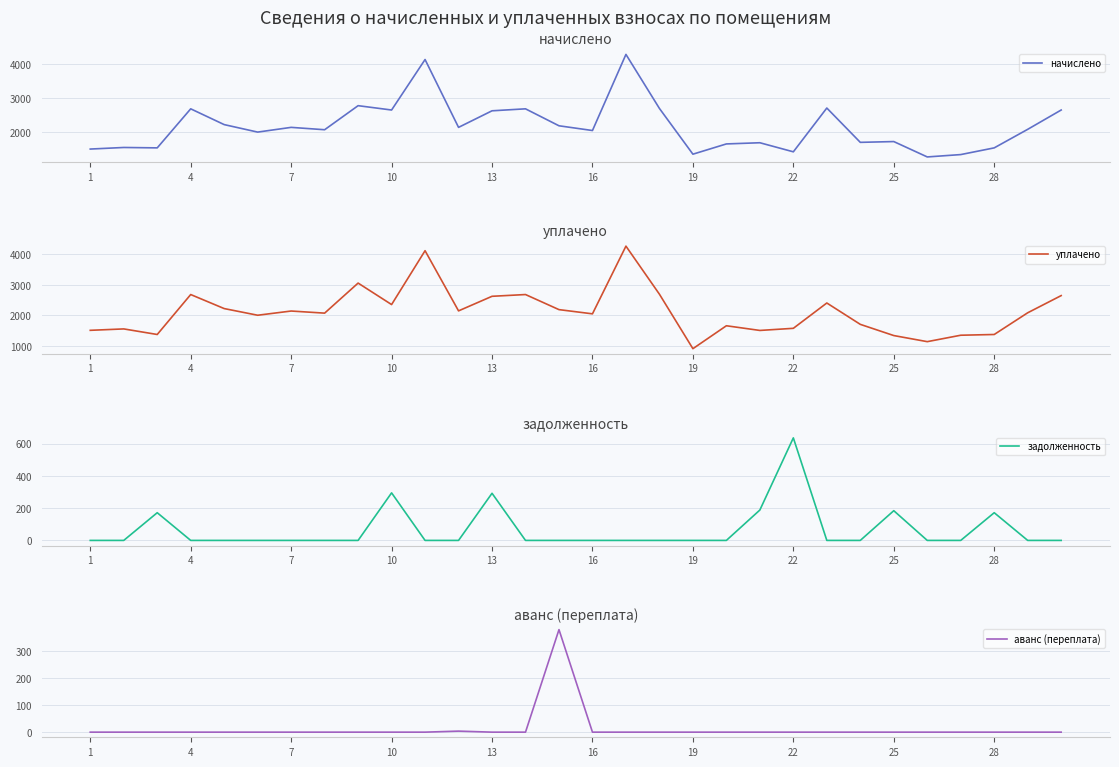

What is the sum of all задолженность values?

1936.3